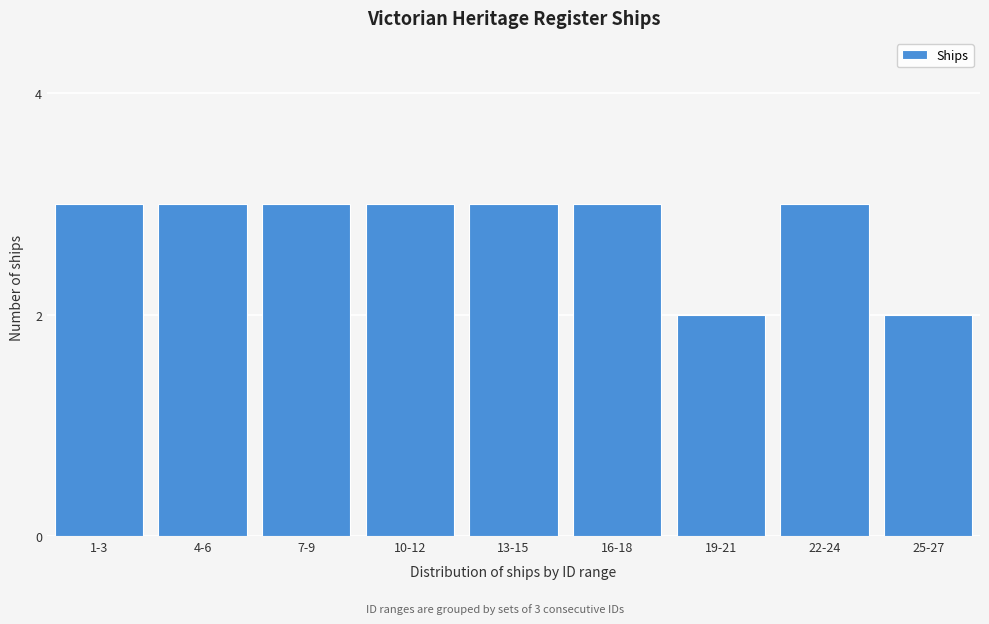

Reading left to right, what are all the values shown in this chart?

1-3=3	4-6=3	7-9=3	10-12=3	13-15=3	16-18=3	19-21=2	22-24=3	25-27=2